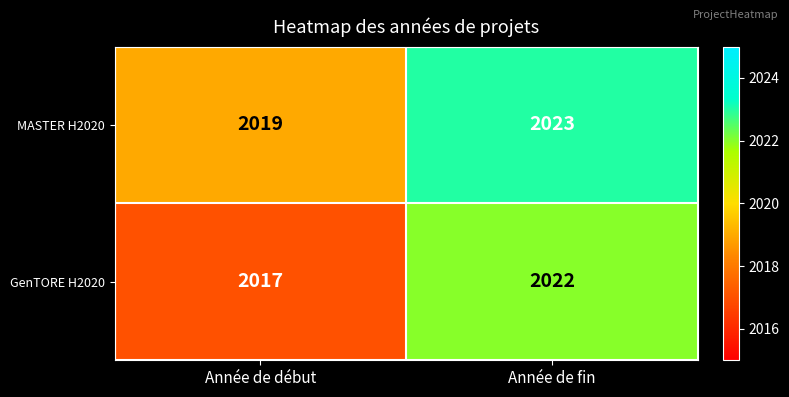

Which label corresponds to the largest value in the chart?

Année de fin